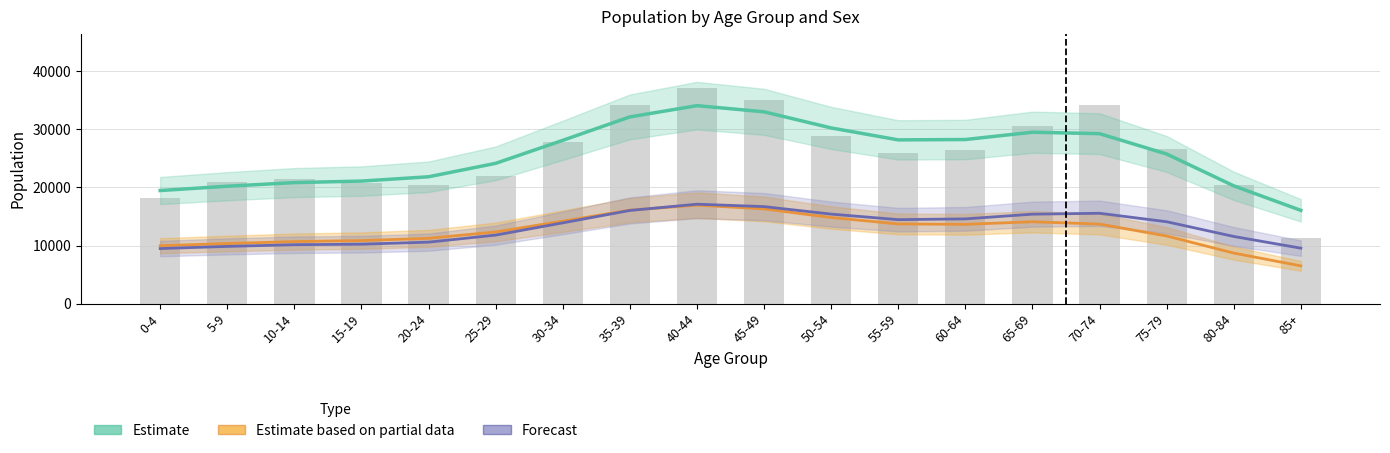

What is the difference between the second highest and second lowest values in the Forecast (Female) series?

7143